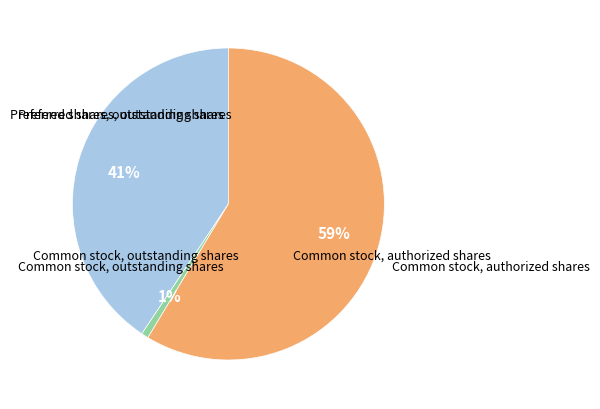

What portion of the pie excludes Common stock, authorized shares?

41.4%